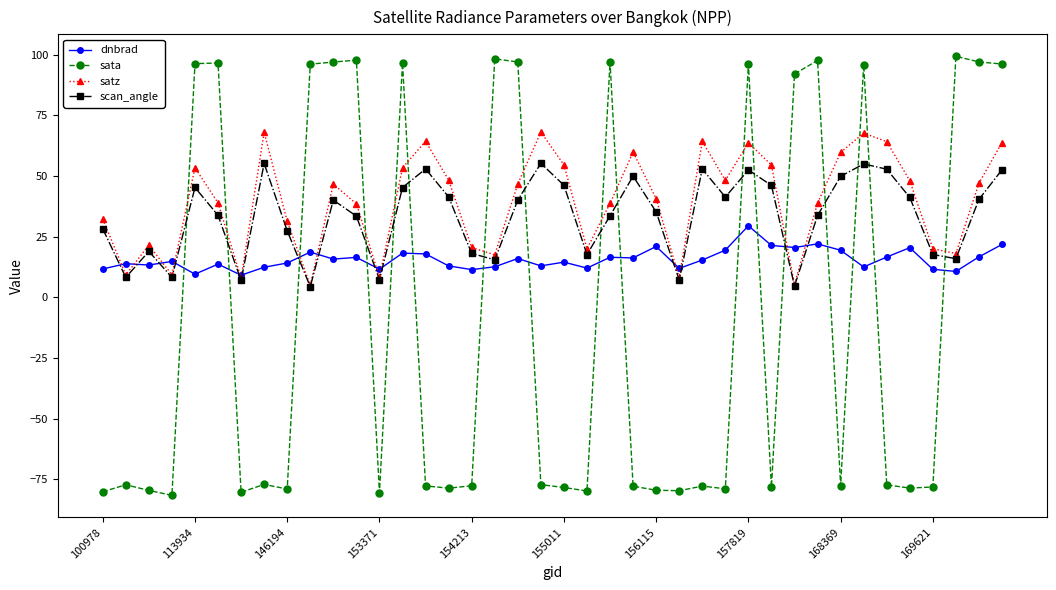

What is the maximum value for sata?

99.4